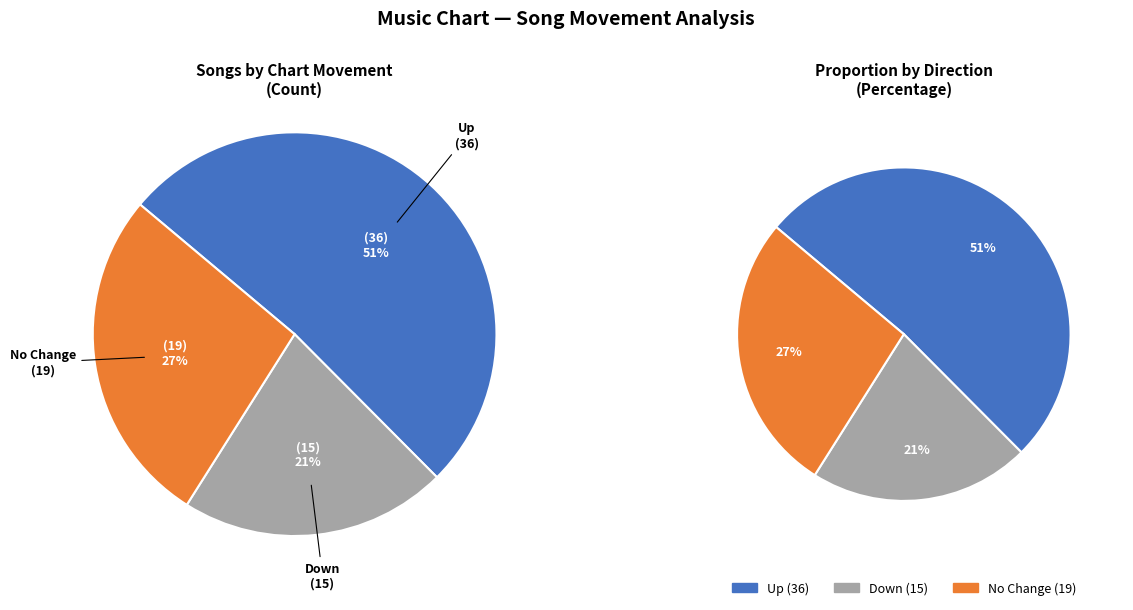

The down slice represents 21% of the pie. True or false?

True